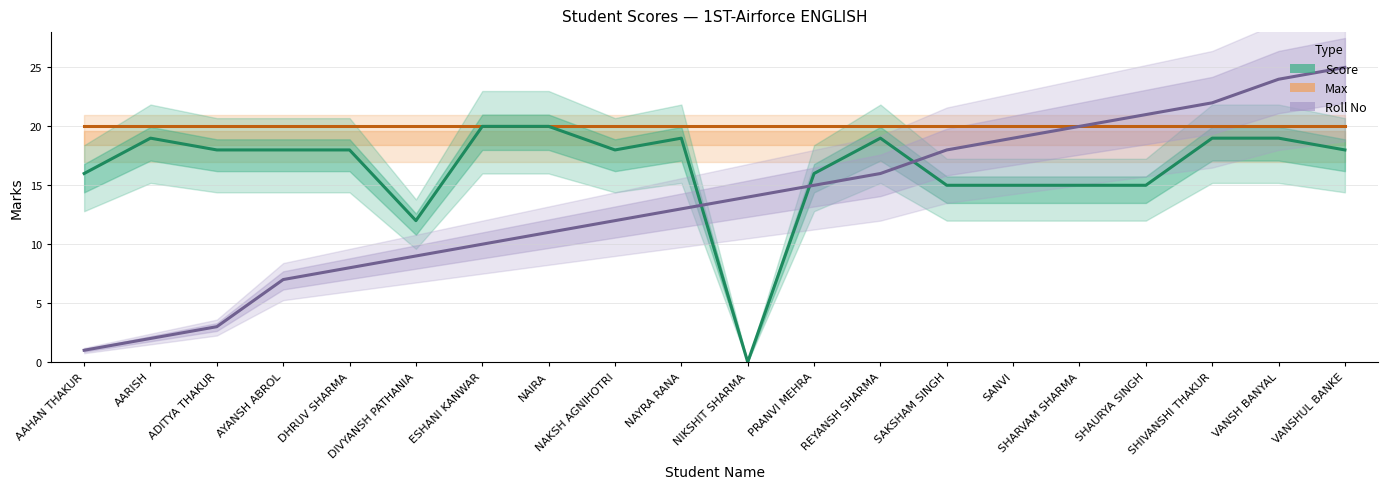

Rank the categories by Roll No value from lowest to highest.

AAHAN THAKUR, AARISH, ADITYA THAKUR, AYANSH ABROL, DHRUV SHARMA, DIVYANSH PATHANIA, ESHANI KANWAR, NAIRA, NAKSH AGNIHOTRI, NAYRA RANA, NIKSHIT SHARMA, PRANVI MEHRA, REYANSH SHARMA, SAKSHAM SINGH, SANVI, SHARVAM SHARMA, SHAURYA SINGH, SHIVANSHI THAKUR, VANSH BANYAL, VANSHUL BANKE